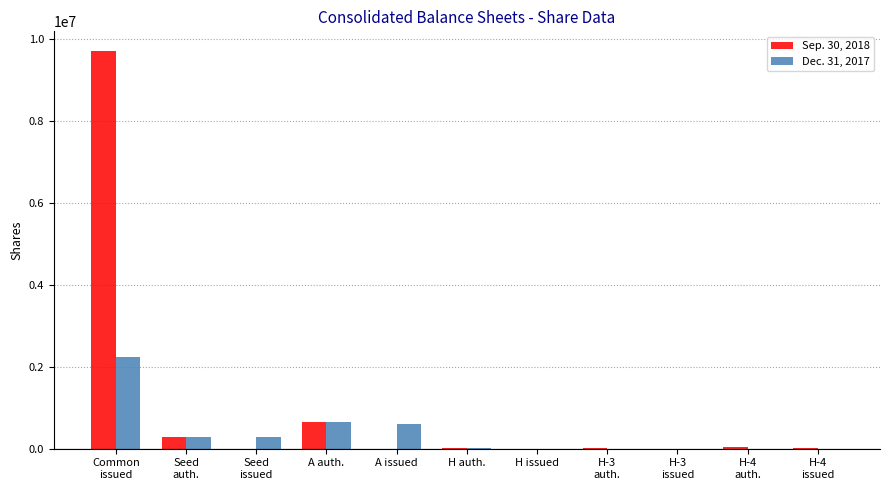

Are the bars grouped side by side (vs. stacked)?

Yes